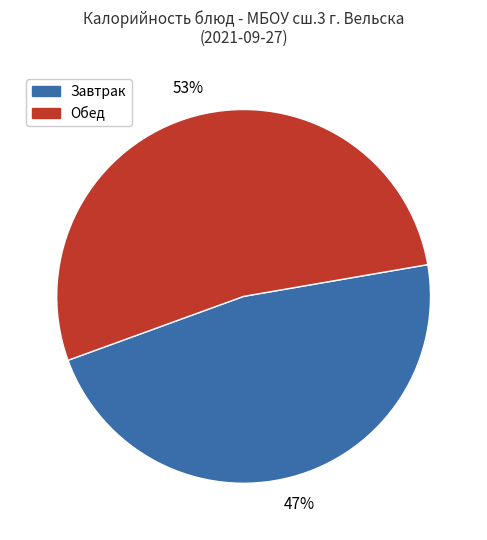

Is there any slice that represents more than half of the pie?

Yes